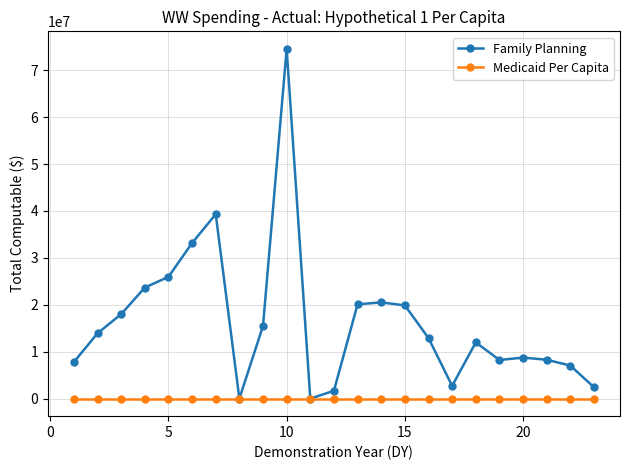

Count the number of data series in this chart.

2